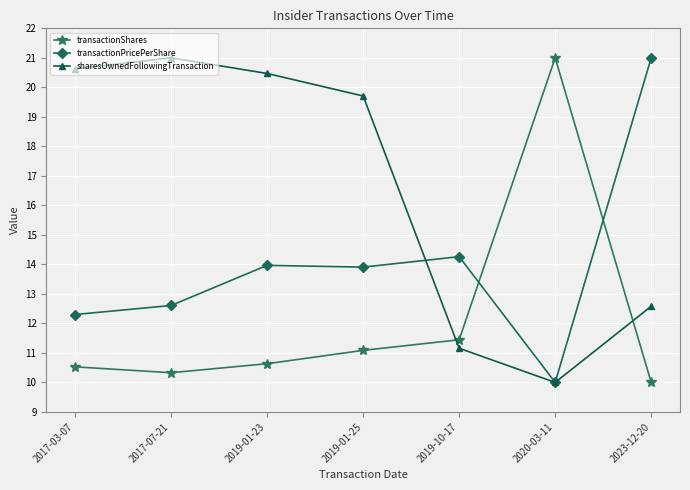

Reading right to left, transcribe all the data shown in this chart.

transactionShares: 2023-12-20=10.0	2020-03-11=21.0	2019-10-17=11.4	2019-01-25=11.1	2019-01-23=10.6	2017-07-21=10.3	2017-03-07=10.5
transactionPricePerShare: 2023-12-20=21.0	2020-03-11=10.0	2019-10-17=14.3	2019-01-25=13.9	2019-01-23=14.0	2017-07-21=12.6	2017-03-07=12.3
sharesOwnedFollowingTransaction: 2023-12-20=12.6	2020-03-11=10.0	2019-10-17=11.2	2019-01-25=19.7	2019-01-23=20.5	2017-07-21=21.0	2017-03-07=20.6